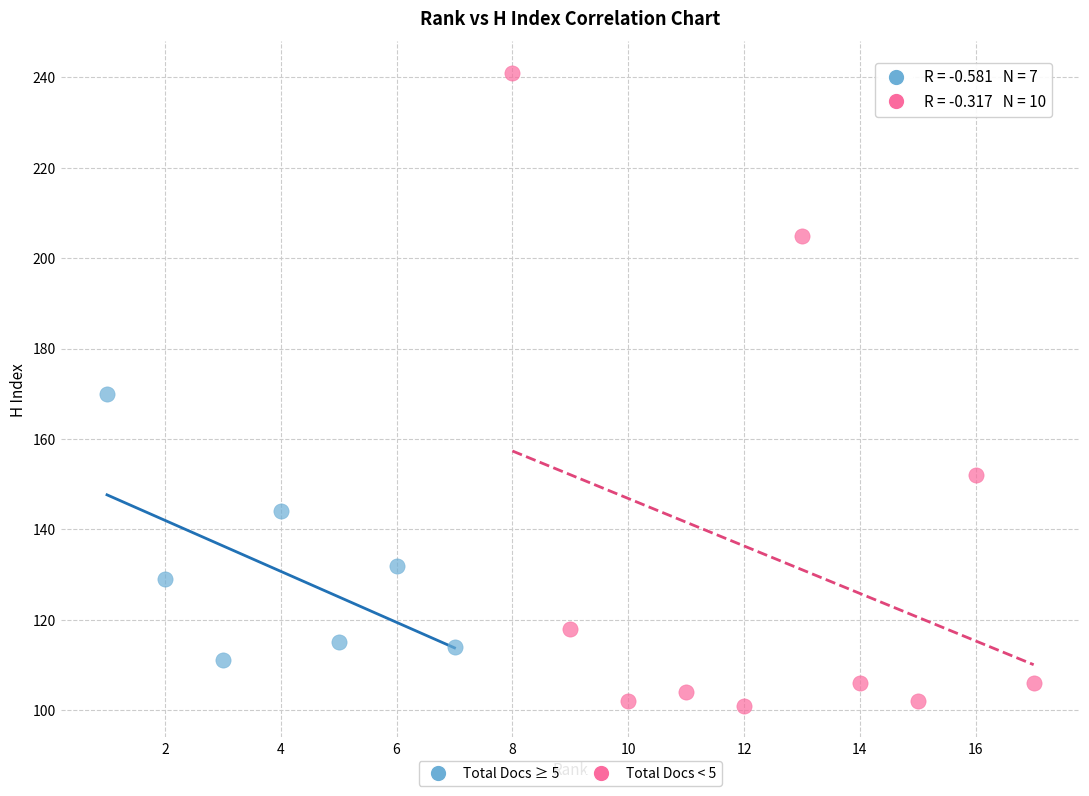

Which series has the widest spread of Y values?

Total Docs < 5